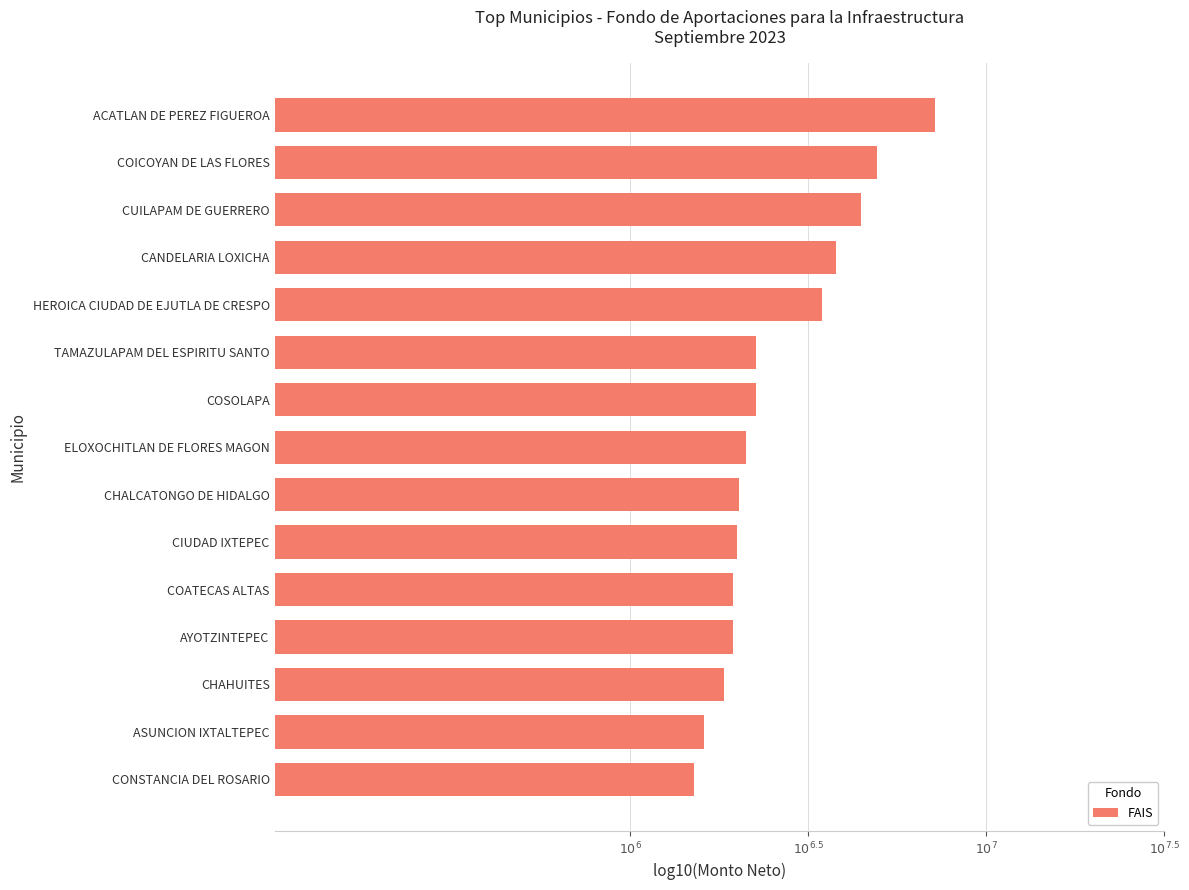

Which label corresponds to the smallest value in the chart?

CONSTANCIA DEL ROSARIO